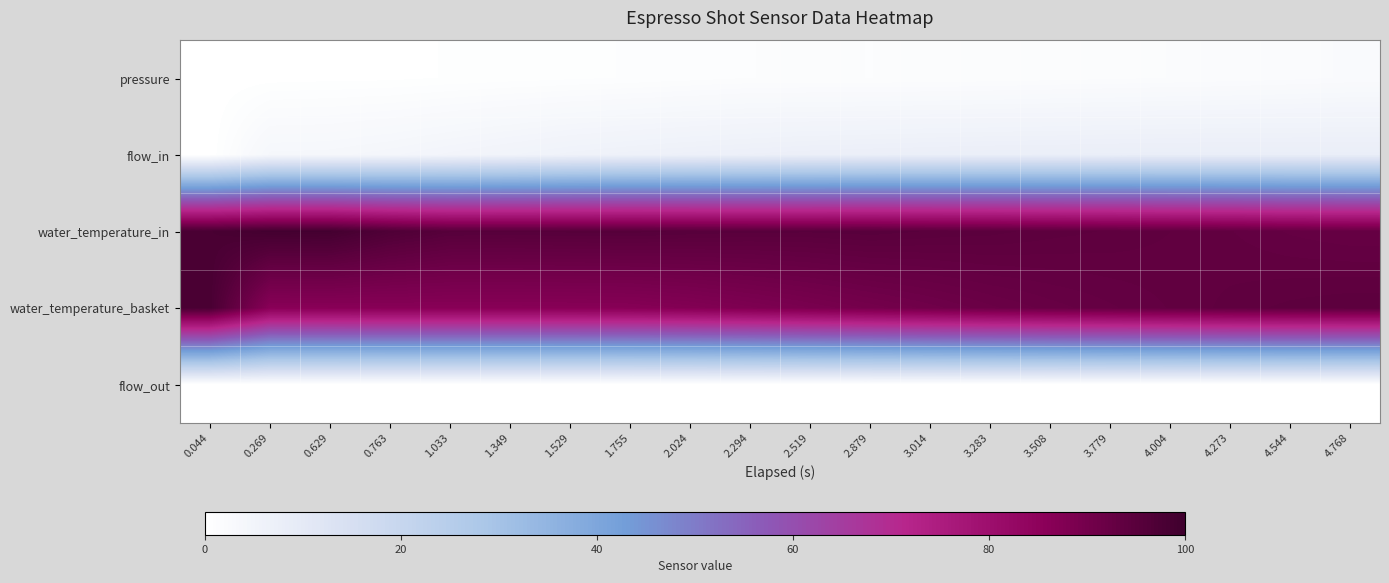

What is the difference between the highest and lowest values at 4.768?

94.5